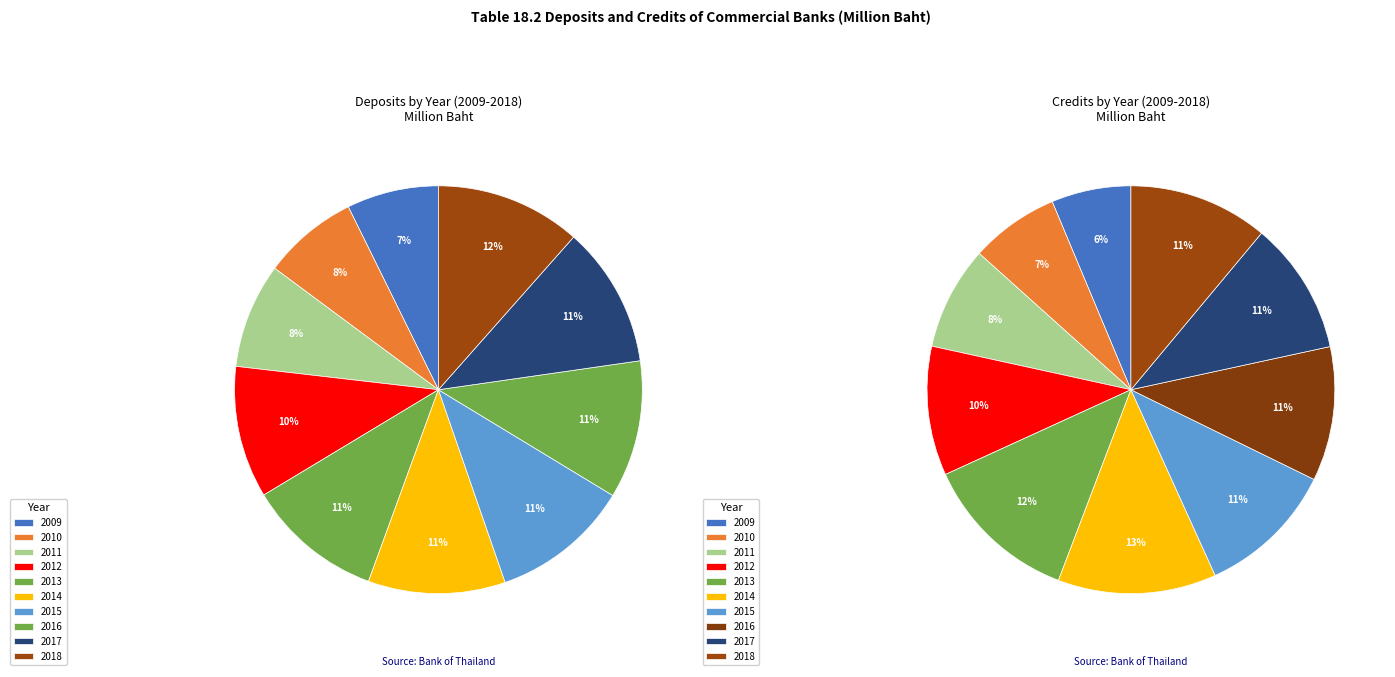

Count the number of slices in the pie.

10